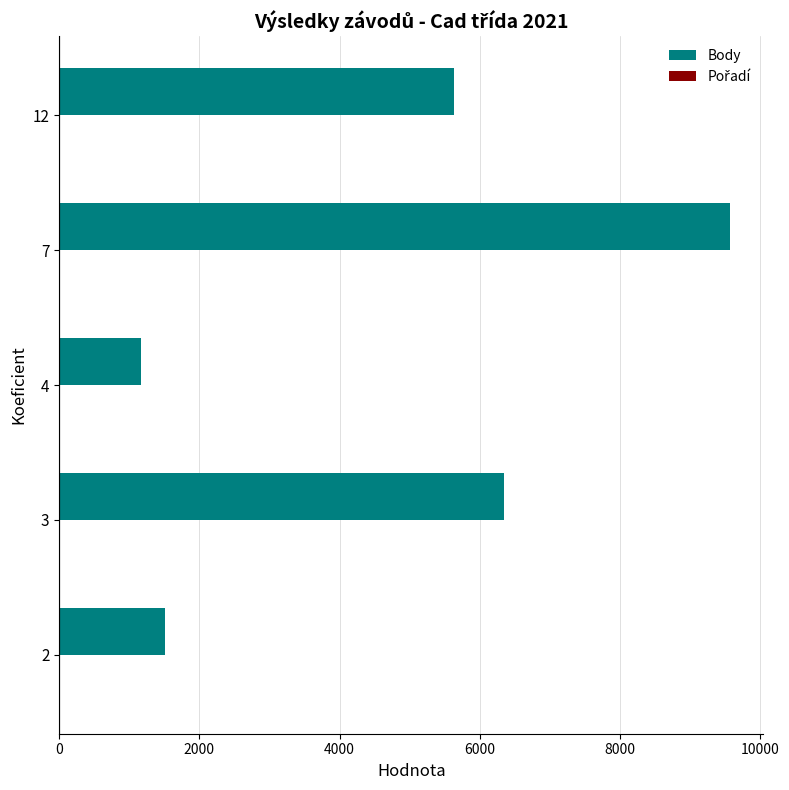

The value of Body at 2 is 508.8. True or false?

False